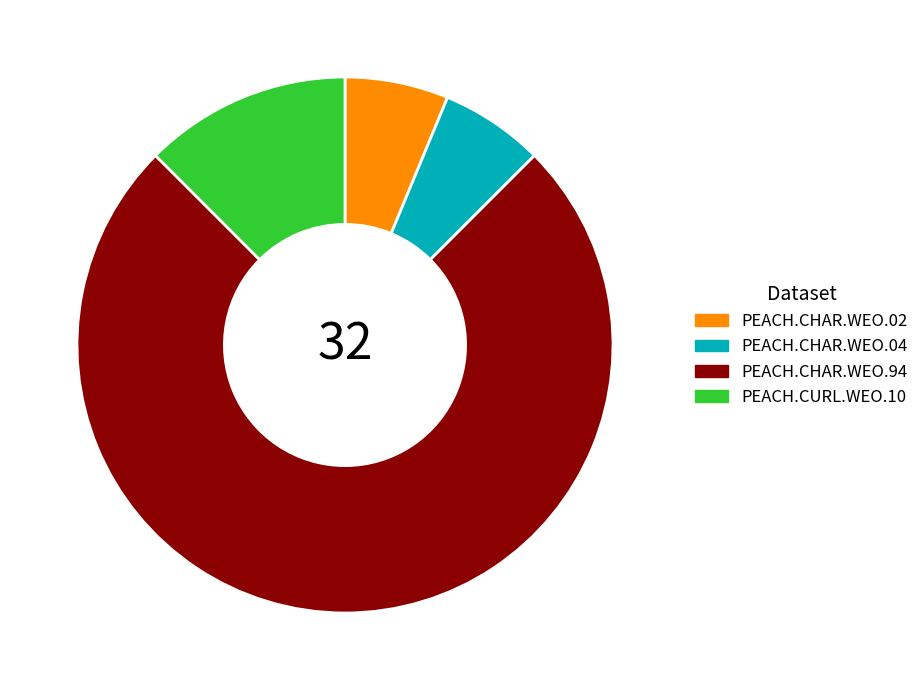

Is it true that PEACH.CHAR.WEO.94 is 61% of the pie?

False